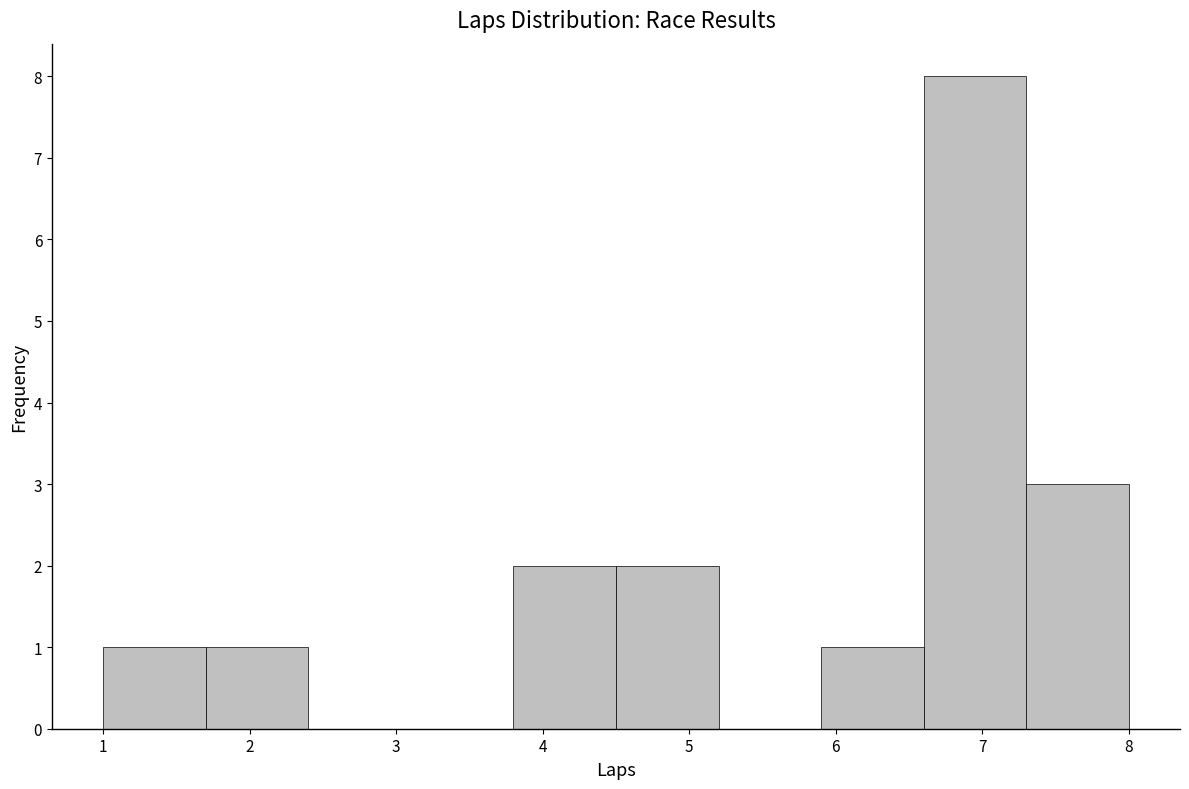

Reading left to right, list every bar in this chart as the range it spans on the x-axis followed by its height. The values are not printed on the chart, so give them approximately, as read against the axis.

1.0 to 1.7: 1
1.7 to 2.4: 1
2.4 to 3.1: 0
3.1 to 3.8: 0
3.8 to 4.5: 2
4.5 to 5.2: 2
5.2 to 5.9: 0
5.9 to 6.6: 1
6.6 to 7.3: 8
7.3 to 8.0: 3